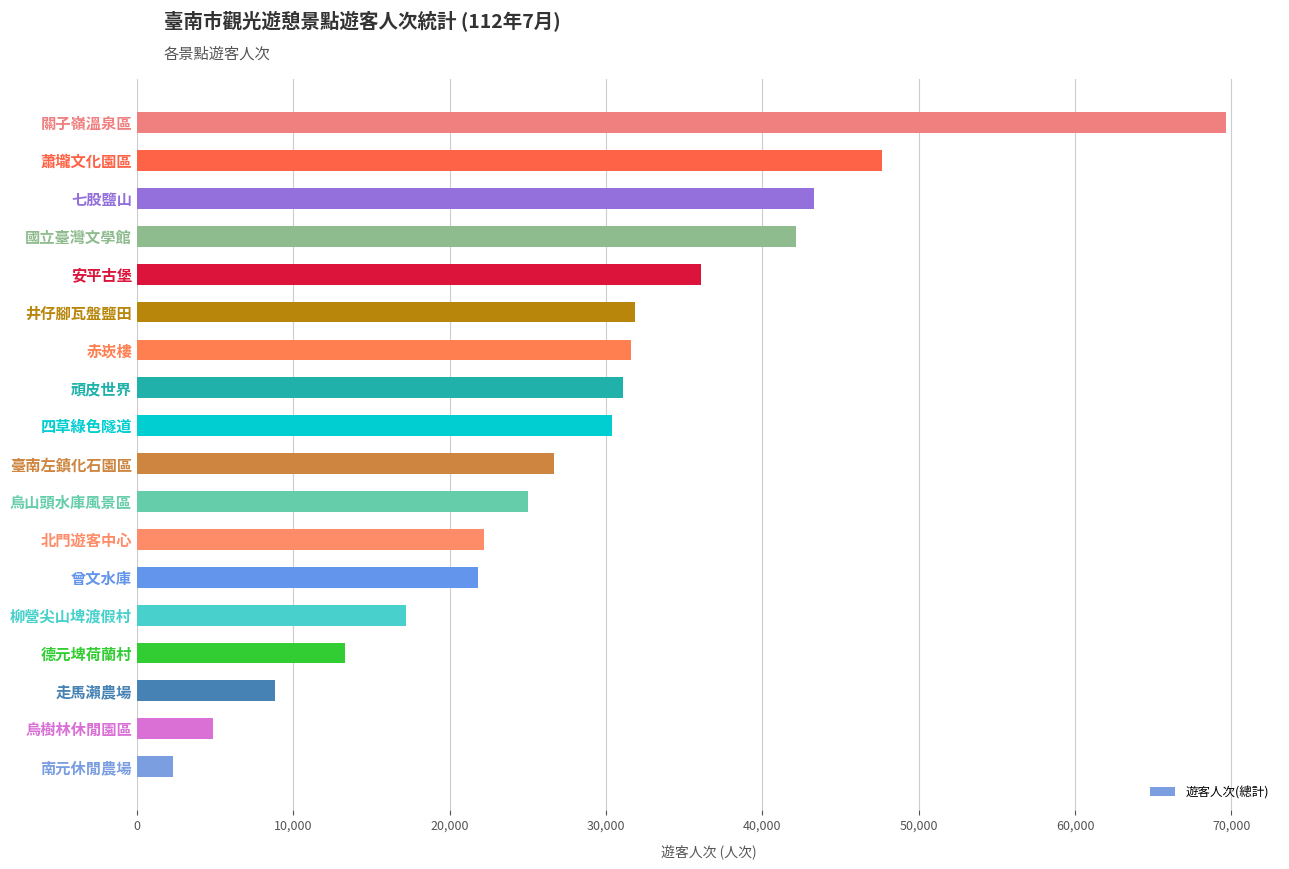

What is the change in value from 四草綠色隧道 to 國立臺灣文學館?

+11788